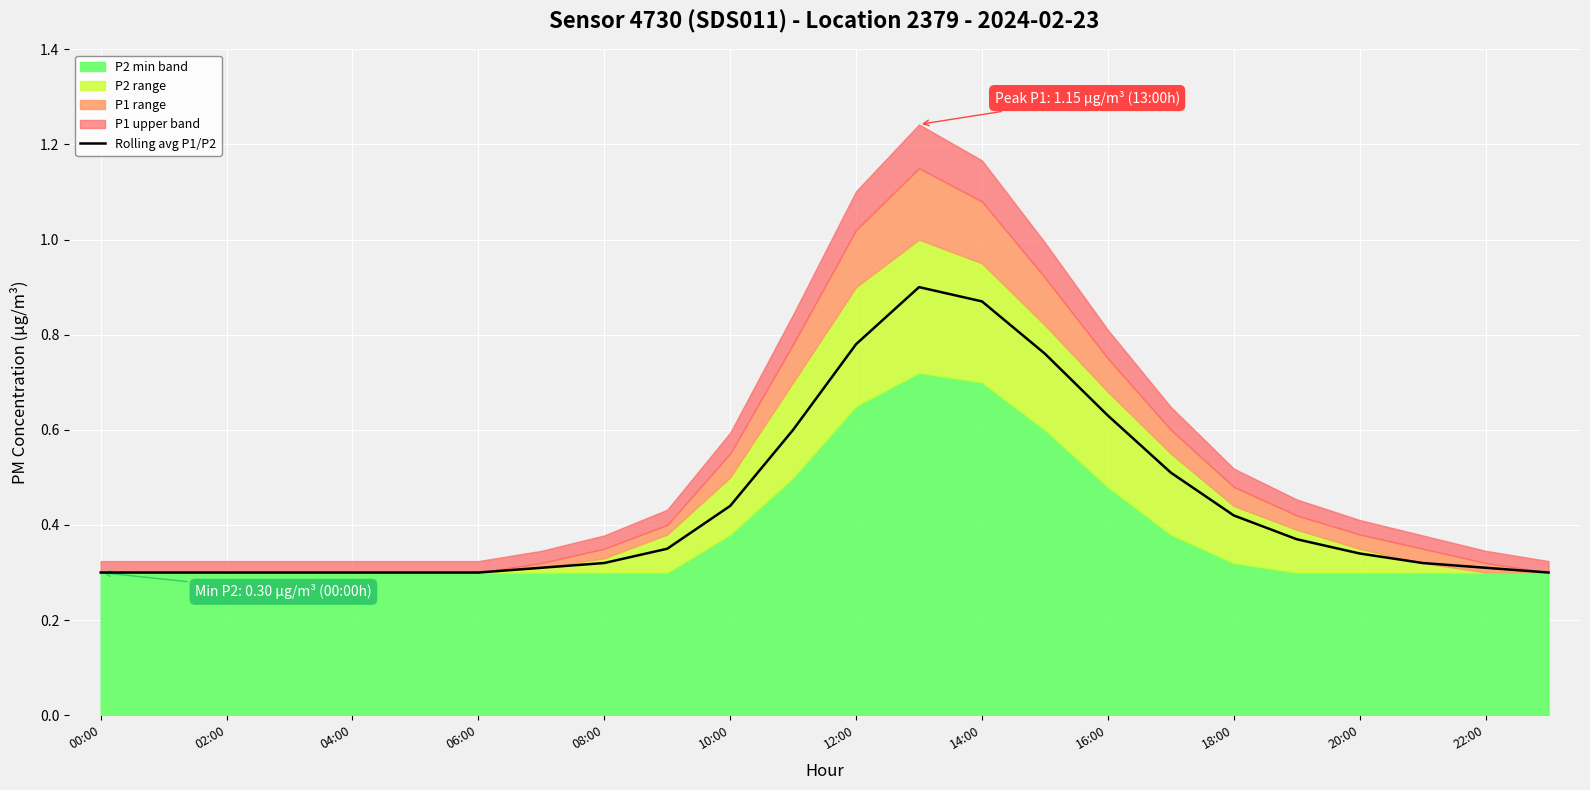

How many values are between 0 and 1?

24